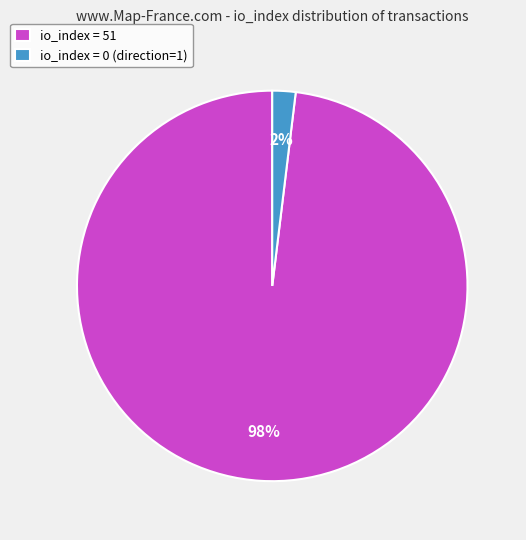

How many slices are in this pie chart?

2